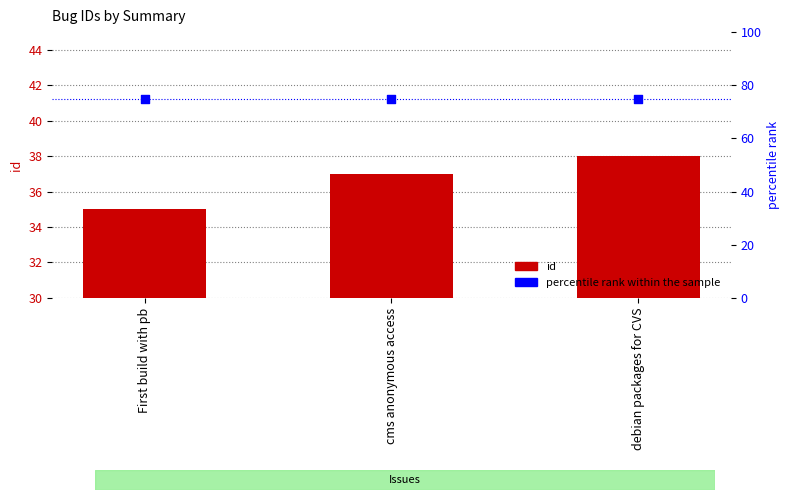

Is the value of percentile rank within the sample at cms anonymous access greater than the value of id at debian packages for CVS?

Yes